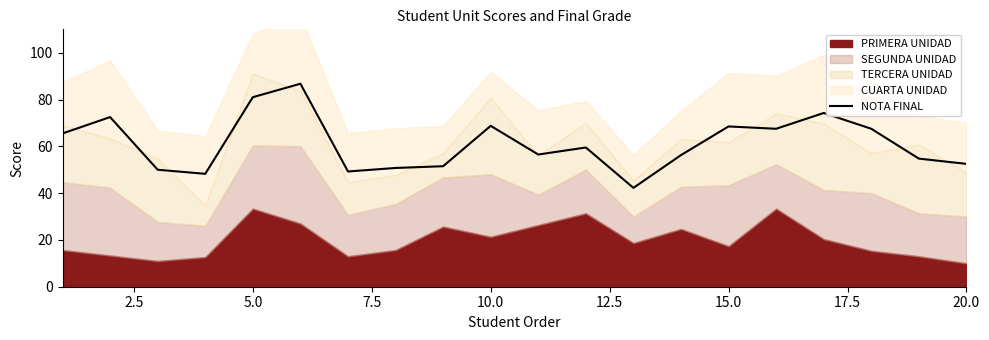

True or false: NOTA FINAL has a value of 23.6 at 20.0.

False